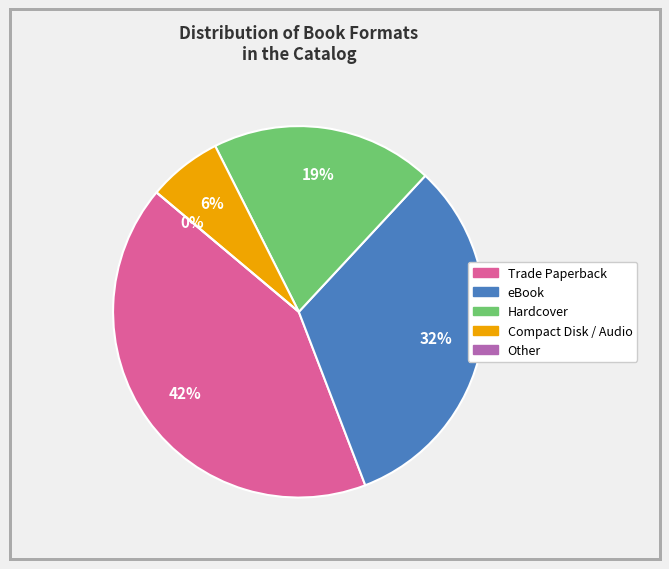

Is it true that Hardcover is 35% of the pie?

False